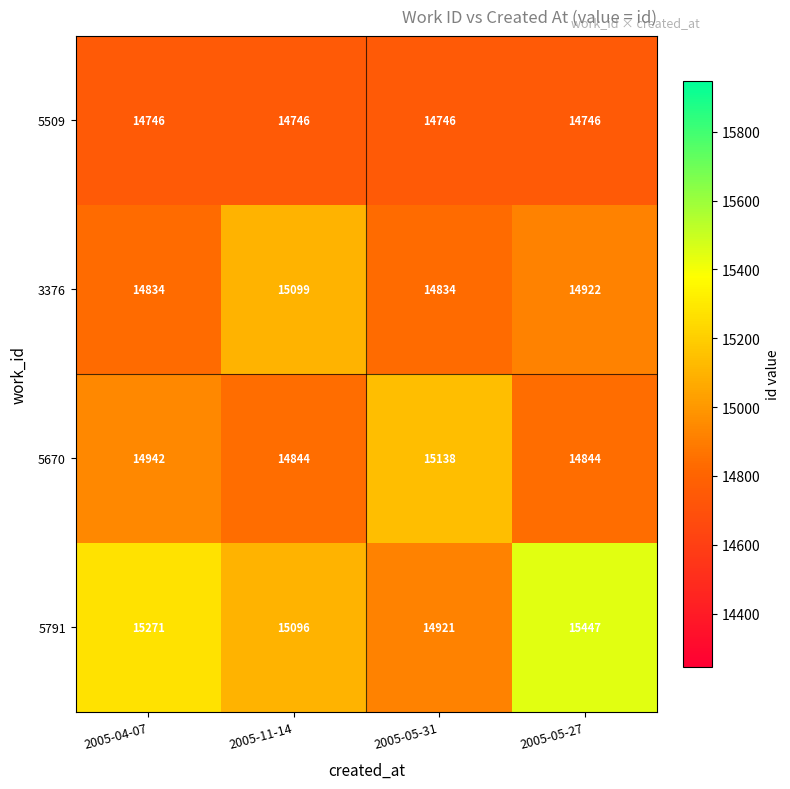

Which series changed the most between 2005-11-14 and 2005-05-31?

5670